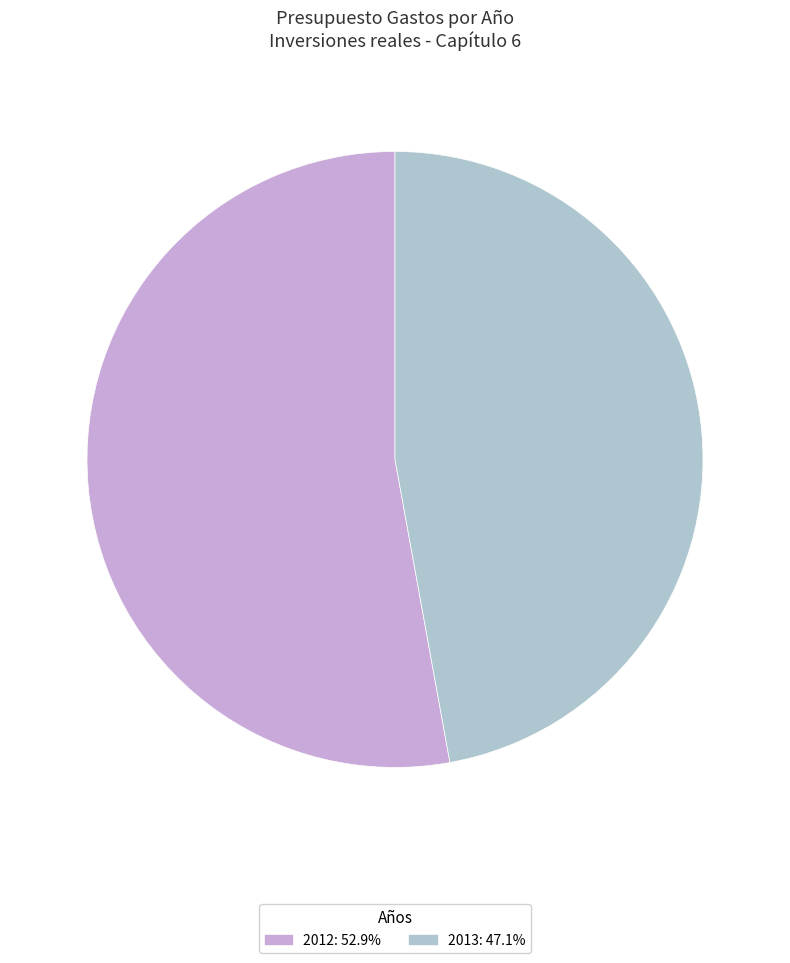

Is there any slice that represents more than half of the pie?

Yes